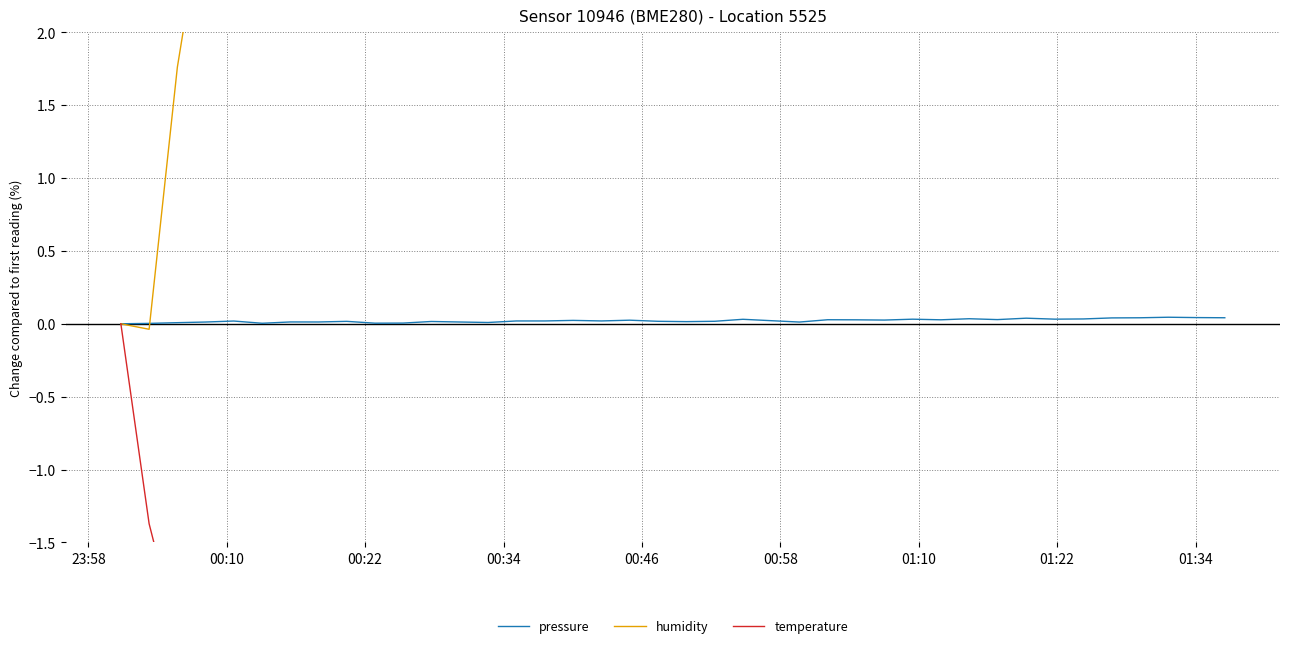

The value of temperature at 18 is -9.6. True or false?

False